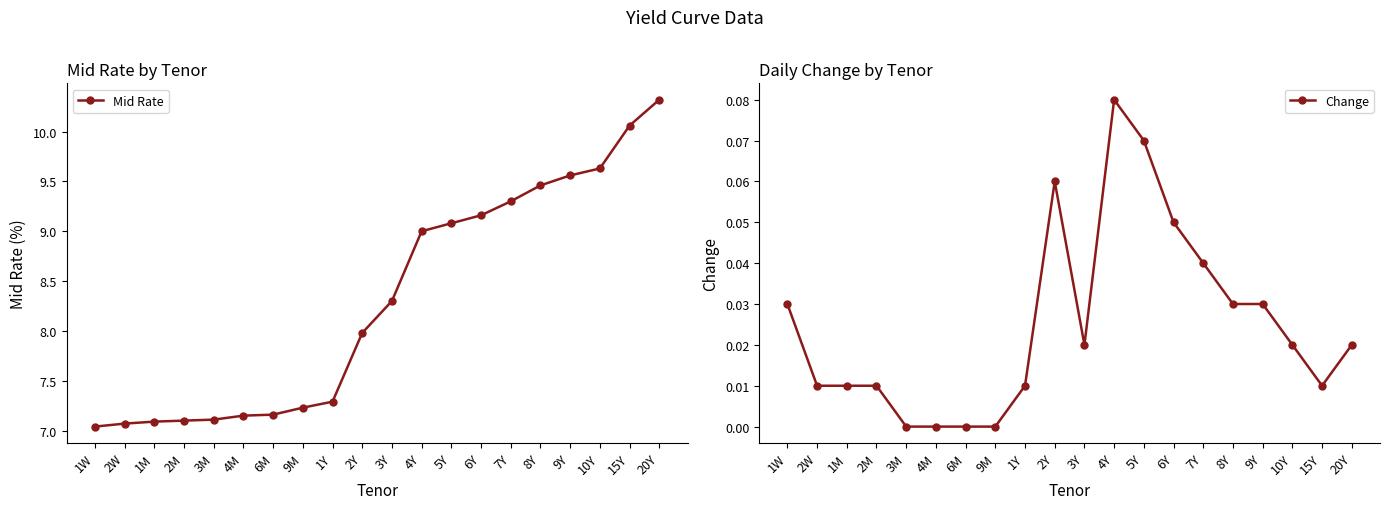

True or false: Mid Rate and Change cross at least once.

False